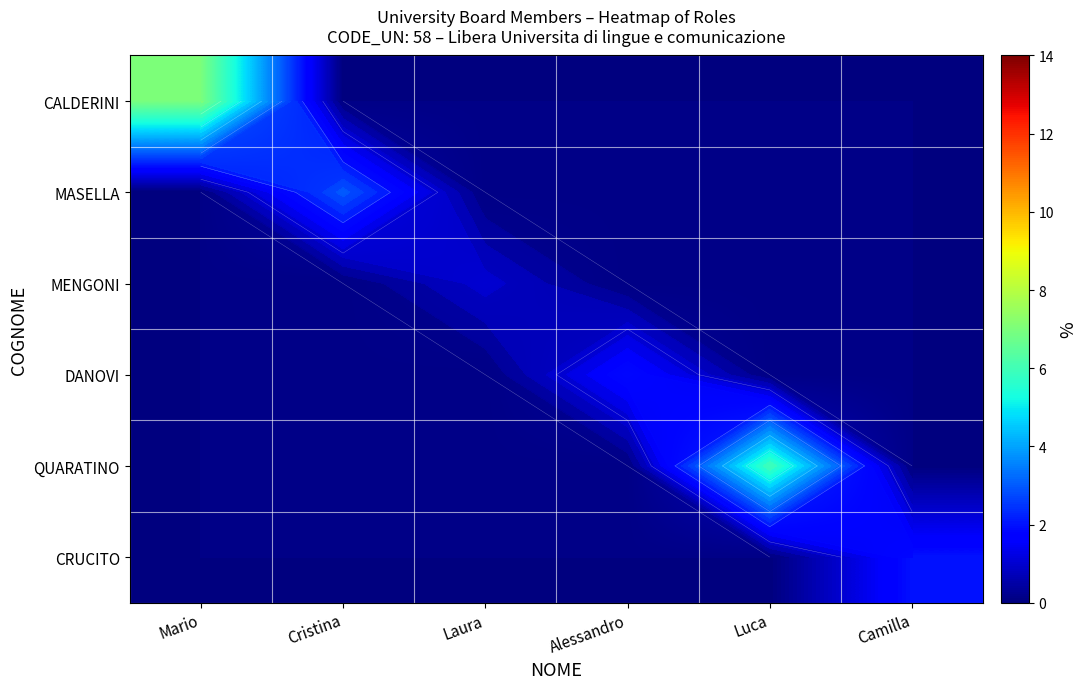

How many values in the CRUCITO series exceed 0?

1